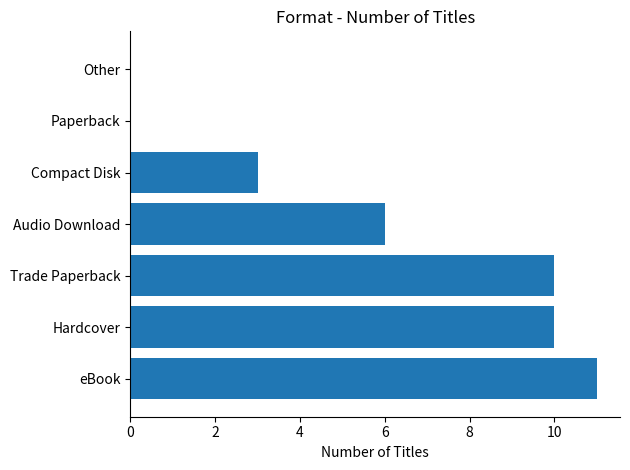

What is the average value?

6